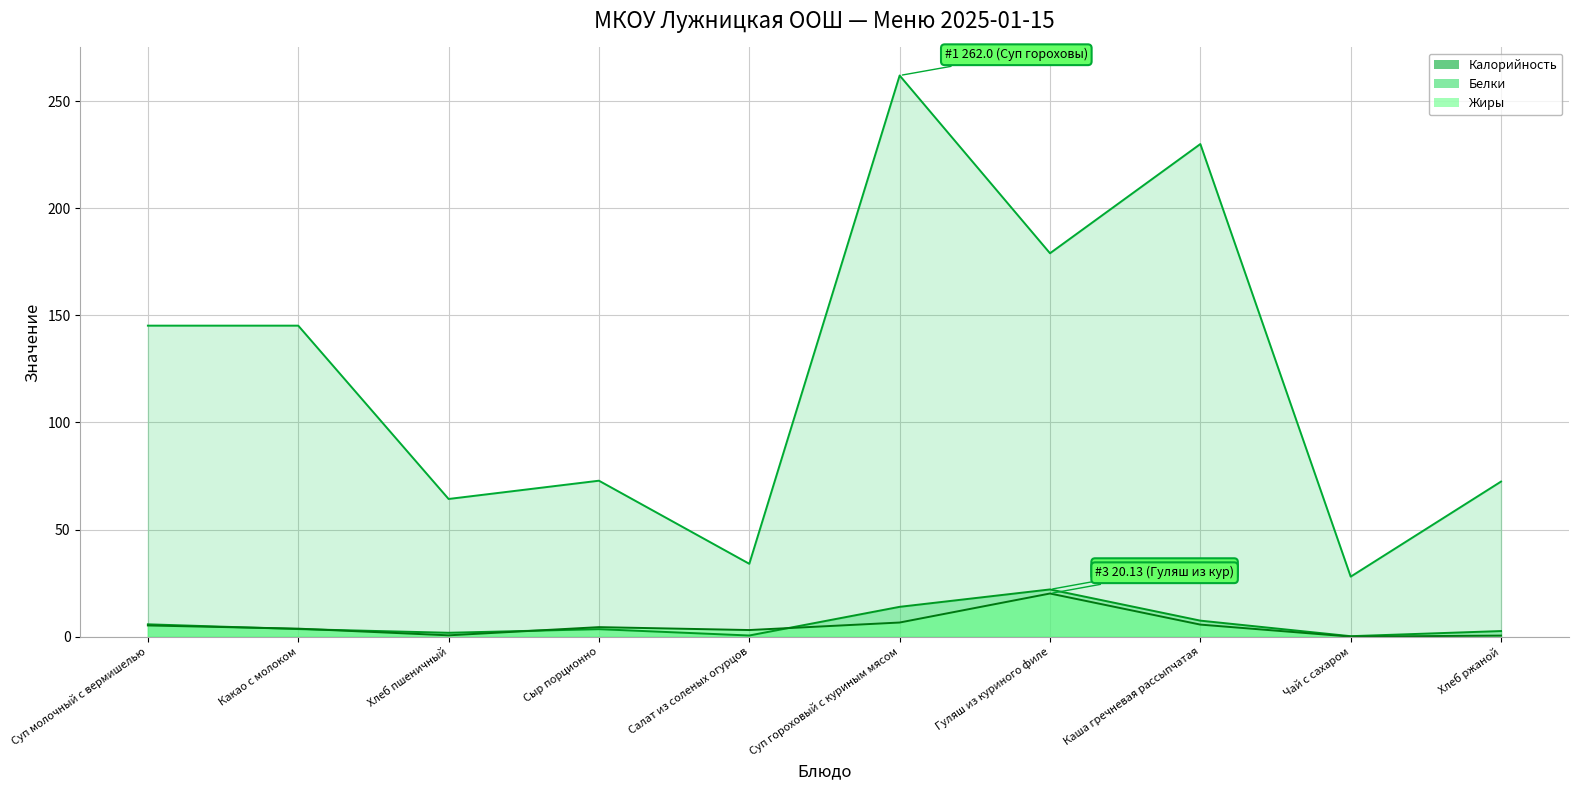

Reading right to left, list all the values displayed in this chart.

Калорийность (линия): 72.4	28.0	230.0	179.0	262.0	34.0	72.8	64.3	145.2	145.2
Белки (линия): 2.6	0.2	7.5	22.0	13.9	0.5	3.5	1.8	3.5	5.8
Жиры (линия): 0.5	0.0	5.6	20.1	6.6	3.1	4.4	0.6	3.7	5.2